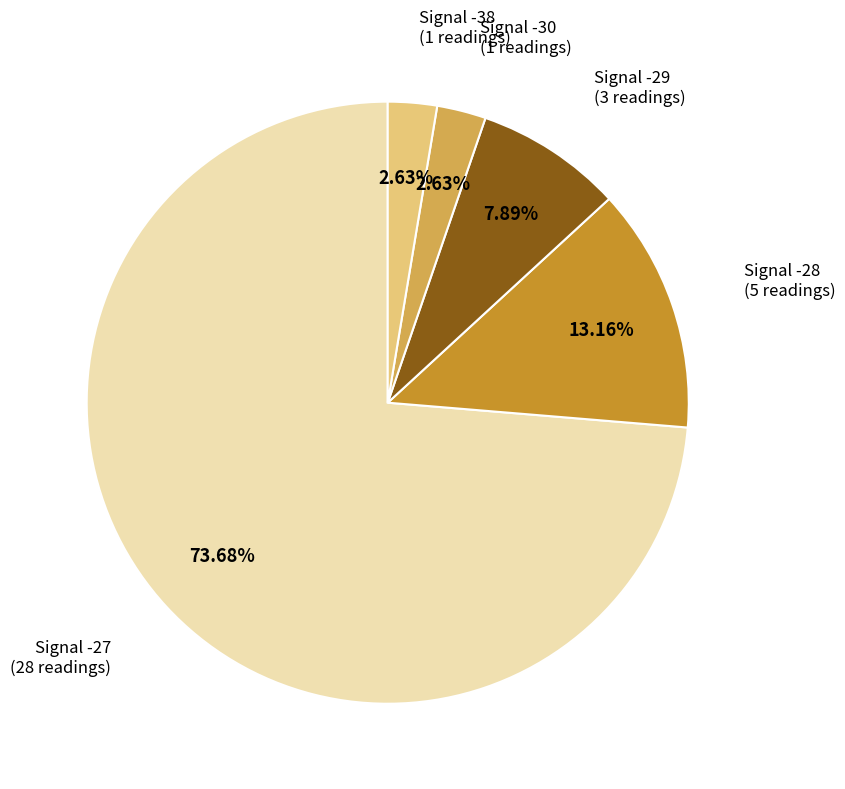

Does any single category account for the majority?

Yes